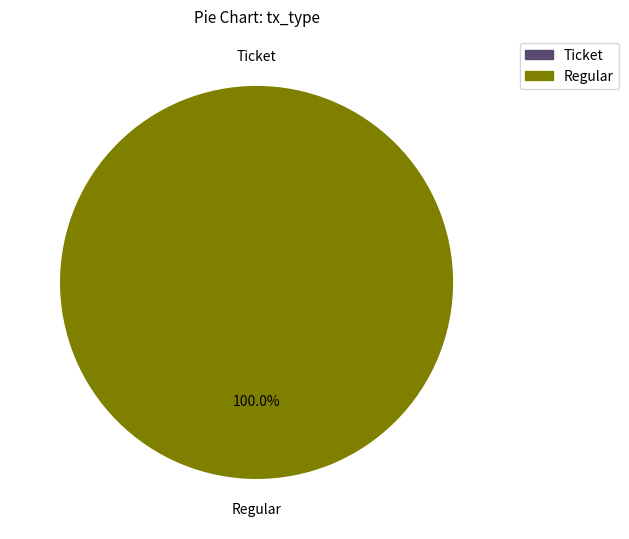

What is the total percentage of Ticket and Regular?

100.0%